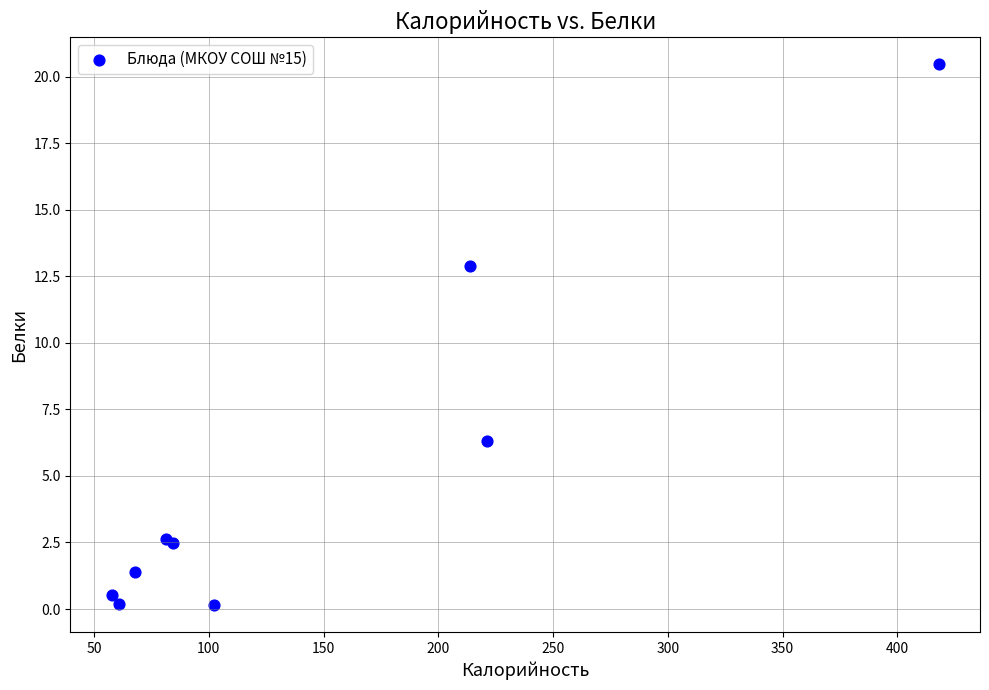

What Y value in the scatter plot is closest to 10?

12.9